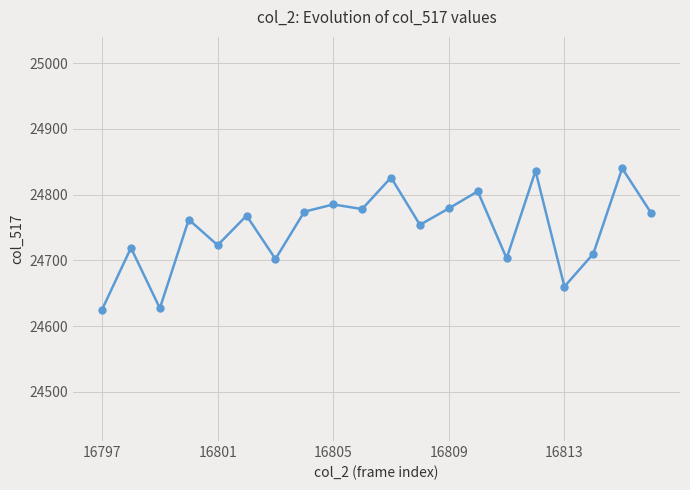

How many interior local valleys (lower than both neighbors) does the data have?

7